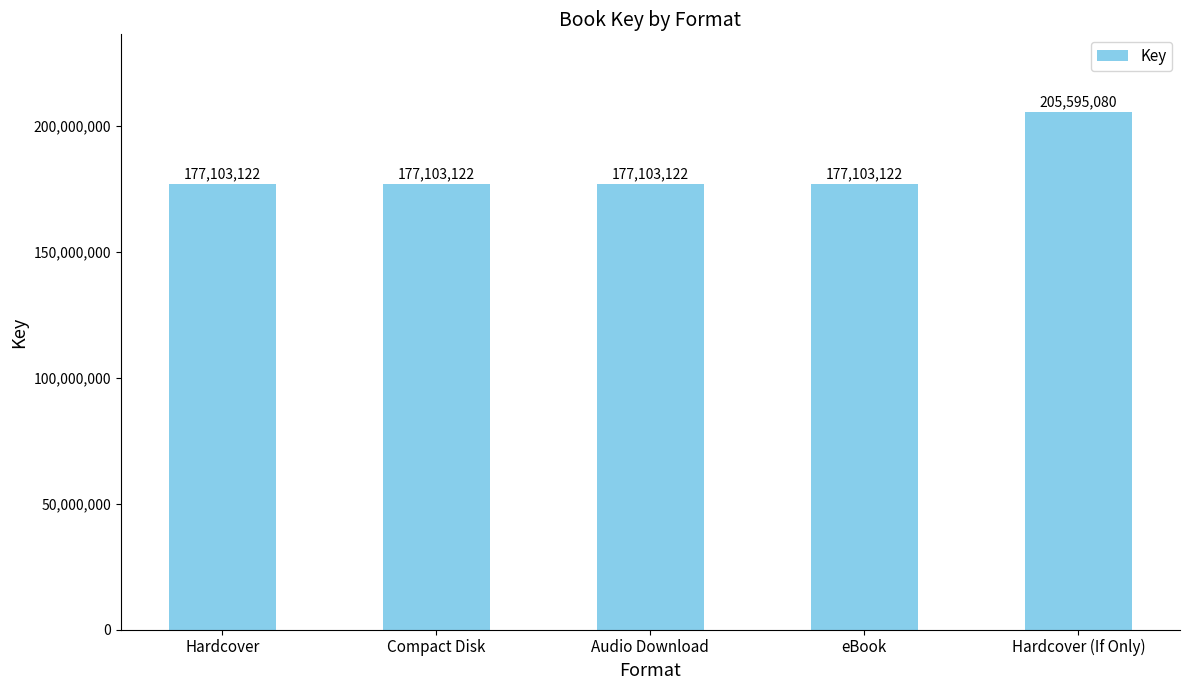

The value at Hardcover is 67898059. True or false?

False